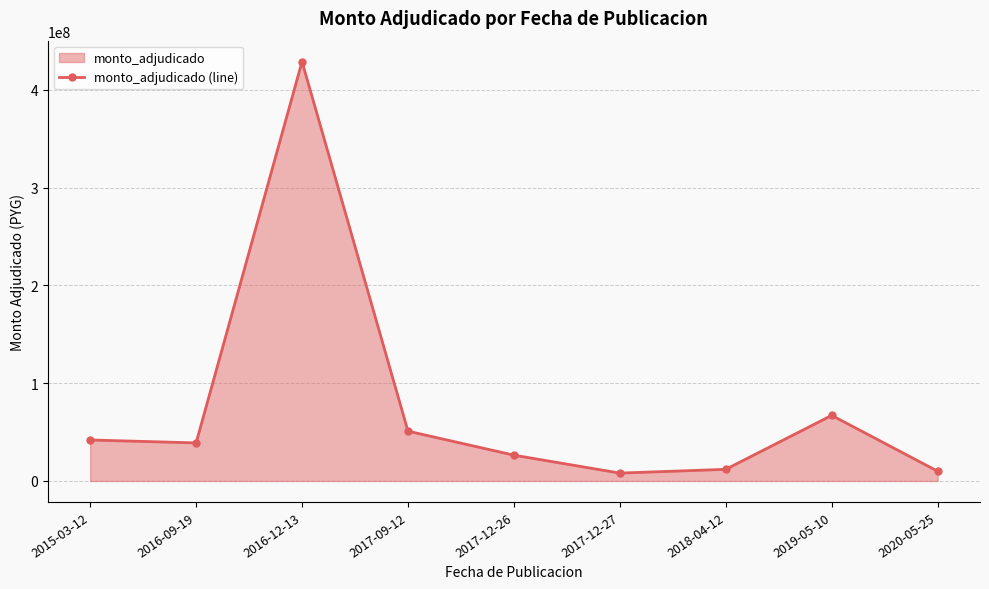

True or false: there are more than 2 points higher than both neighbors.

False